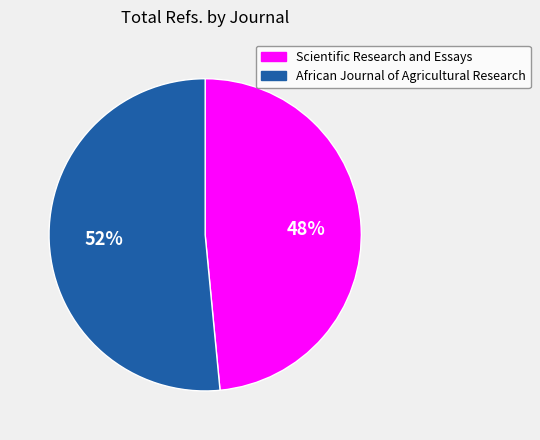

What is the smallest slice in the pie chart?

Scientific Research and Essays